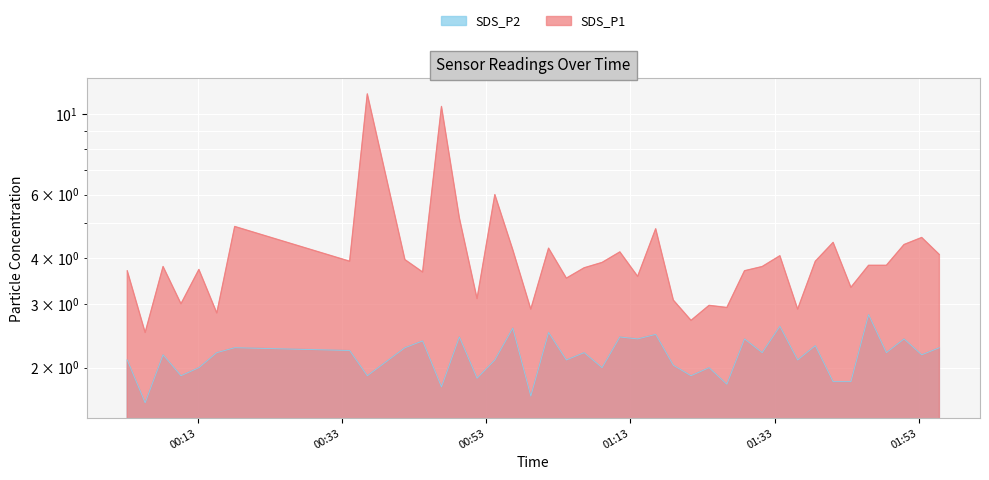

Count the number of categories in the chart.

40